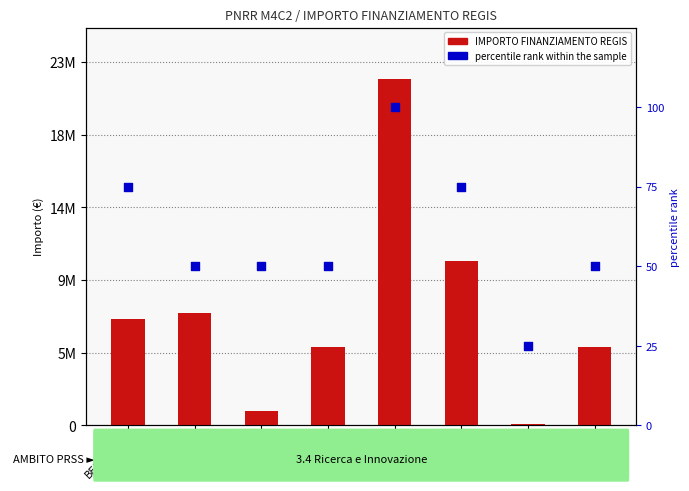

Which series contains the highest Y value?

IMPORTO FINANZIAMENTO REGIS